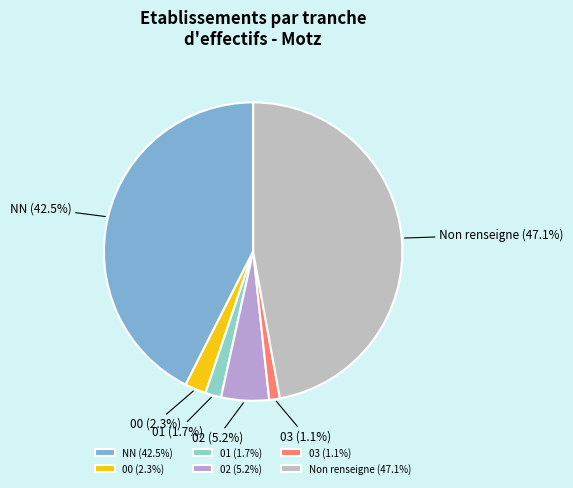

How many segments does this pie chart have?

6